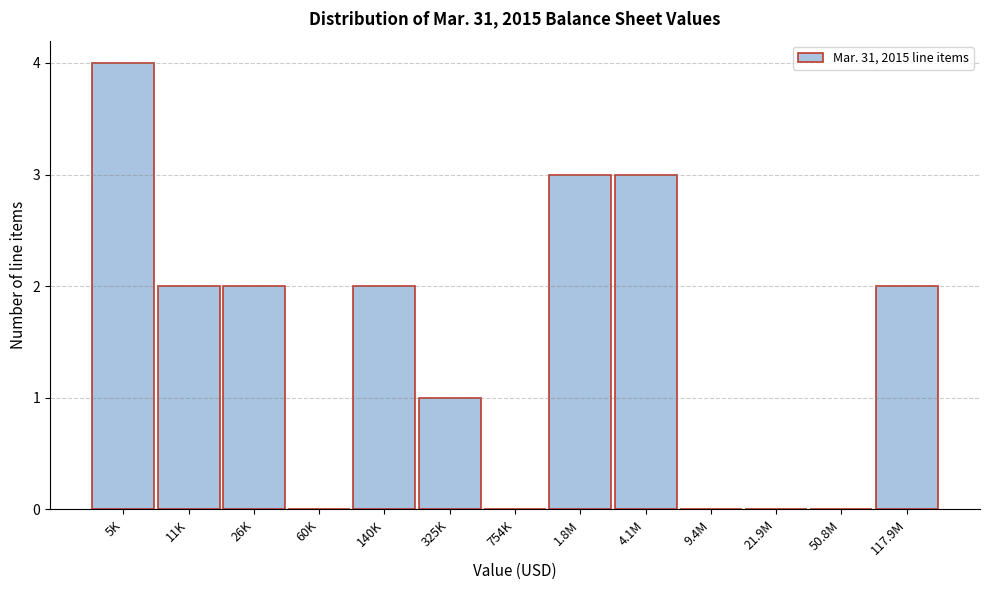

Reading left to right, list all the values displayed in this chart.

5K=4	11K=2	26K=2	60K=0	140K=2	325K=1	754K=0	1.8M=3	4.1M=3	9.4M=0	21.9M=0	50.8M=0	117.9M=2